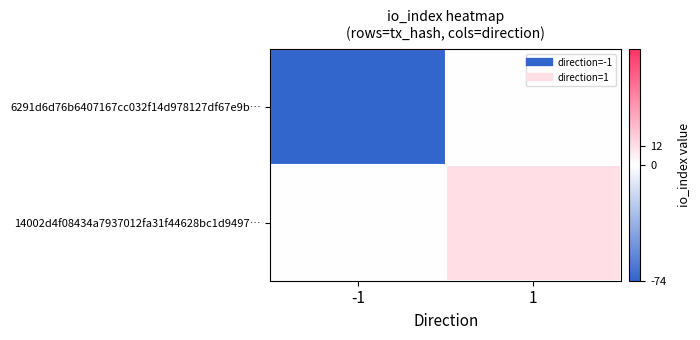

Reading left to right, list all the values displayed in this chart.

6291d6d76b6407167cc032f14d978127df67e9b…: -1=-74	1=0
14002d4f08434a7937012fa31f44628bc1d9497…: -1=0	1=12